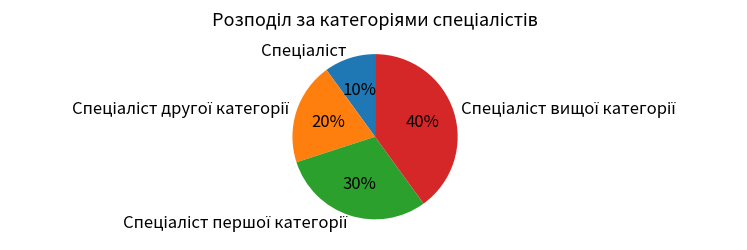

To the nearest percent, what is the average slice percentage?

25%